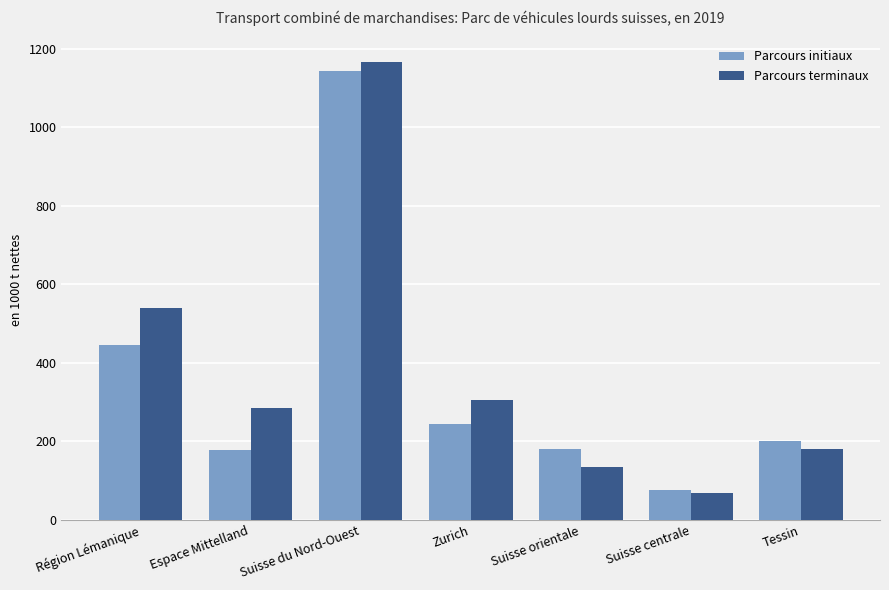

Which category has the highest value in the Parcours terminaux series?

Suisse du Nord-Ouest